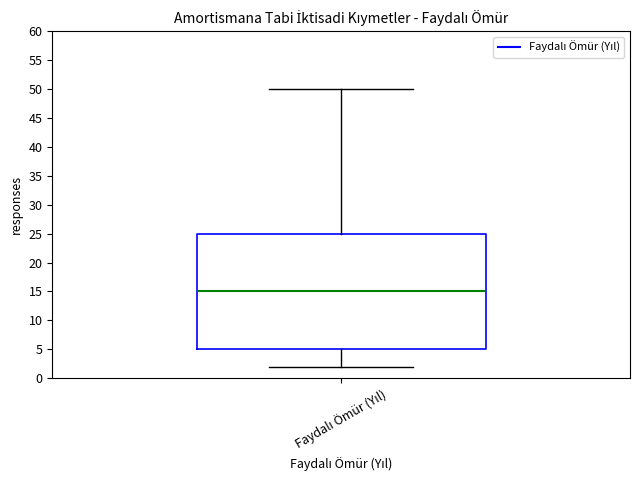

Where does the upper whisker of the box for Faydalı Ömür (Yıl) end on the y-axis? The values are not printed on the chart, so give them approximately, as read against the axis.

50